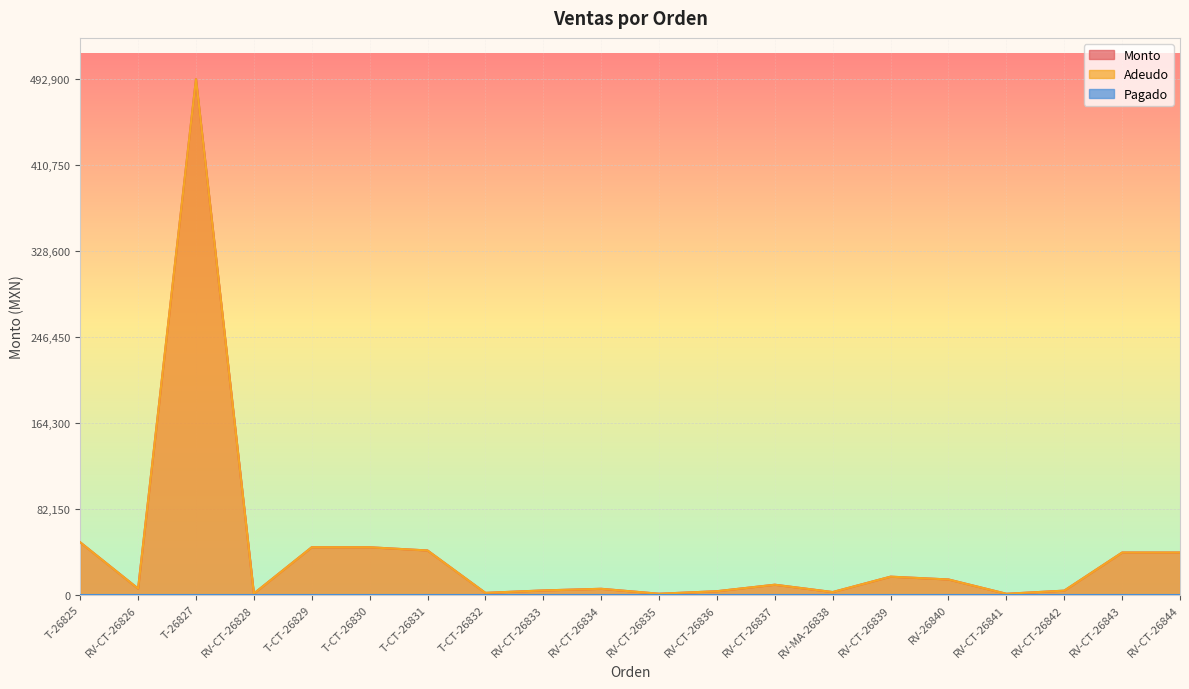

How many data points in Monto are above 9500?

9